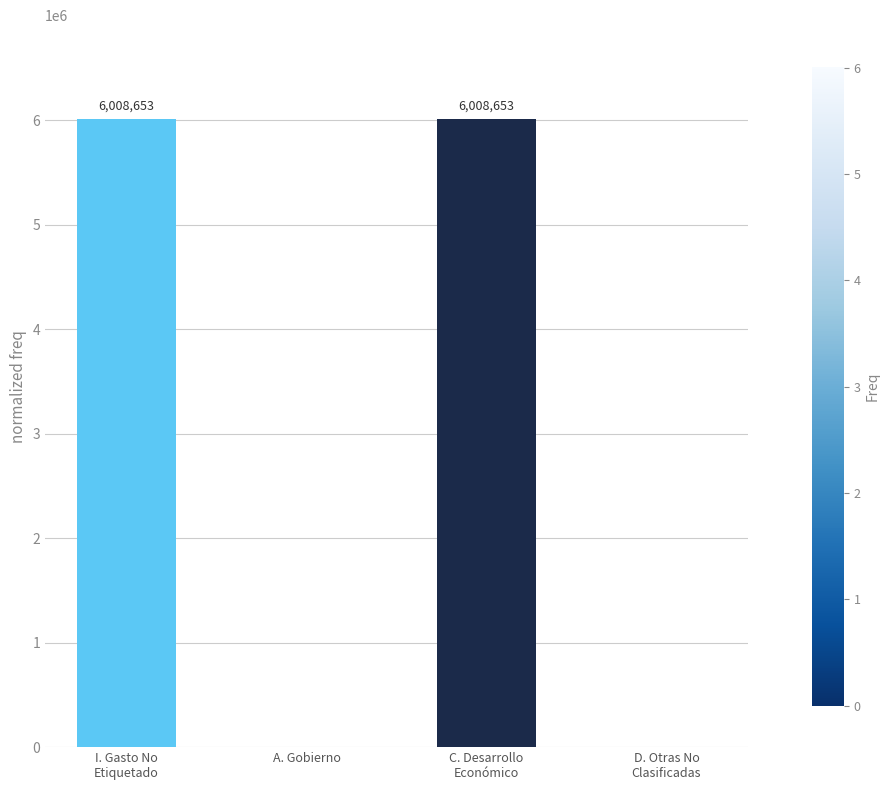

Which has a higher value, D. Otras No
Clasificadas or C. Desarrollo
Económico?

C. Desarrollo
Económico